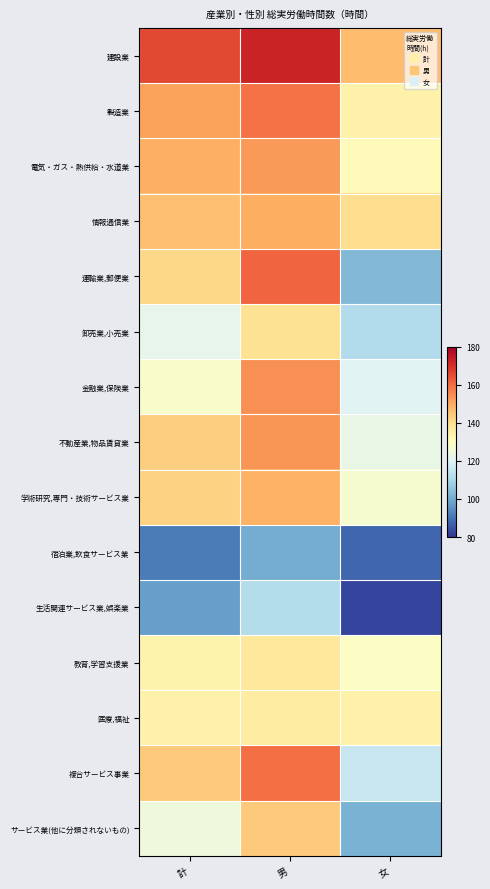

Reading left to right, extract all data points from this chart.

建設業: 計=165.7	男=172.3	女=147.1
製造業: 計=151.6	男=159.1	女=134.0
電気・ガス・熱供給・水道業: 計=149.4	男=152.8	女=130.8
情報通信業: 計=146.2	男=149.6	女=140.3
運輸業,郵便業: 計=141.4	男=161.1	女=102.7
卸売業,小売業: 計=122.2	男=139.3	女=111.4
金融業,保険業: 計=127.9	男=154.4	女=120.8
不動産業,物品賃貸業: 計=143.4	男=153.7	女=123.0
学術研究,専門・技術サービス業: 計=142.5	男=148.9	女=127.2
宿泊業,飲食サービス業: 計=91.4	男=100.2	女=87.9
生活関連サービス業,娯楽業: 計=97.8	男=111.8	女=82.6
教育,学習支援業: 計=133.7	男=137.3	女=129.2
医療,福祉: 計=134.6	男=136.1	女=134.1
複合サービス事業: 計=144.3	男=159.3	女=115.2
サービス業(他に分類されないもの): 計=124.7	男=144.1	女=101.3